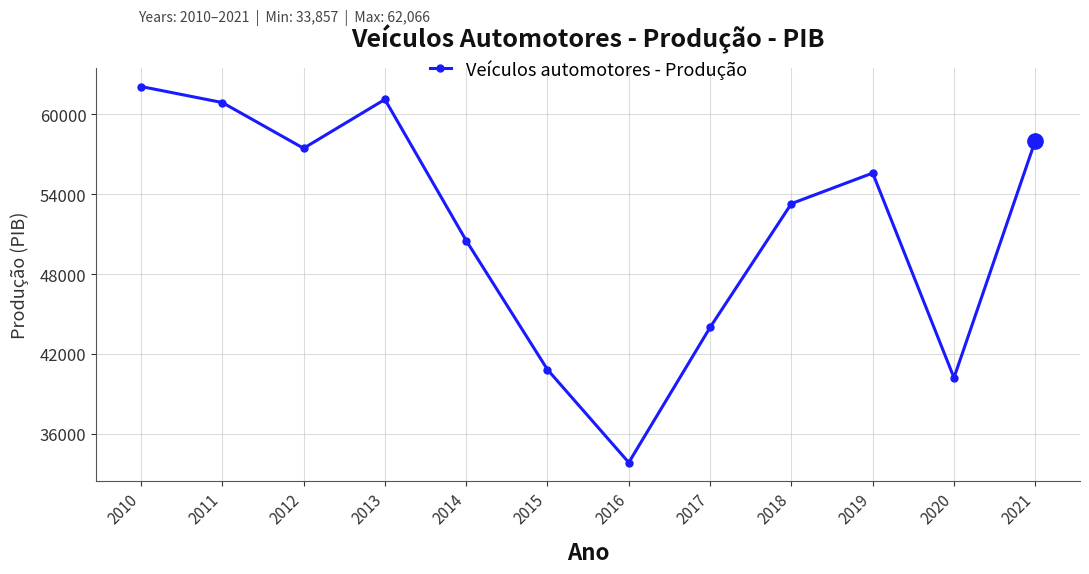

What is the value of the 10th point from the left?

55573